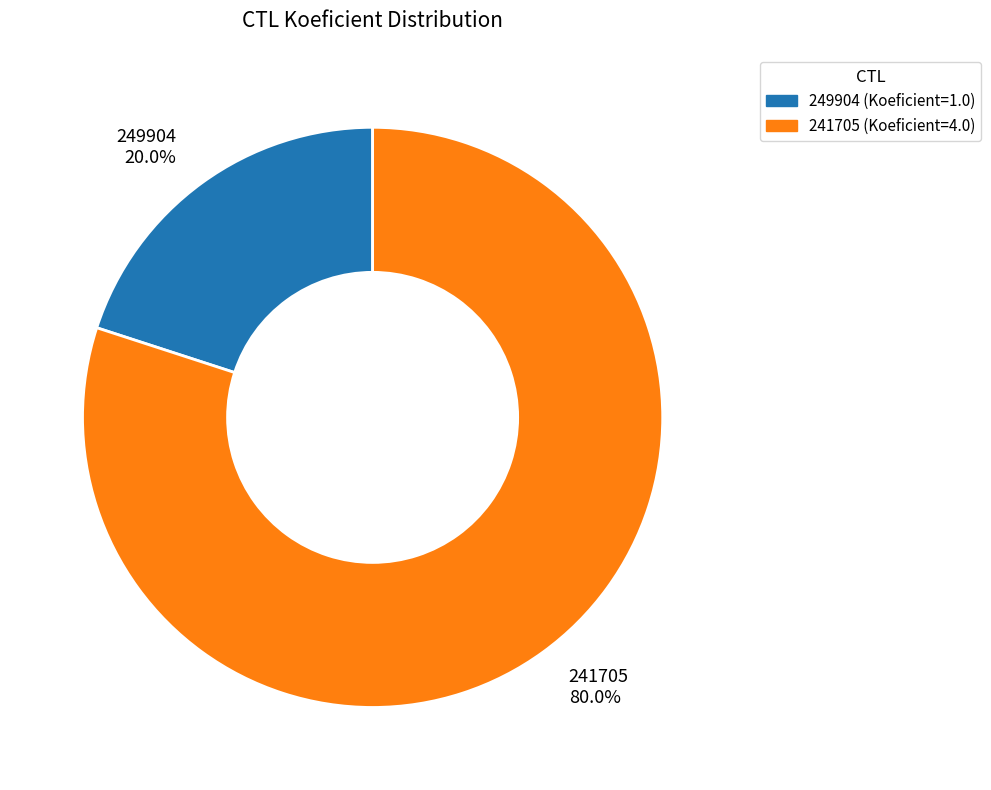

Which category has the biggest portion of the pie?

241705